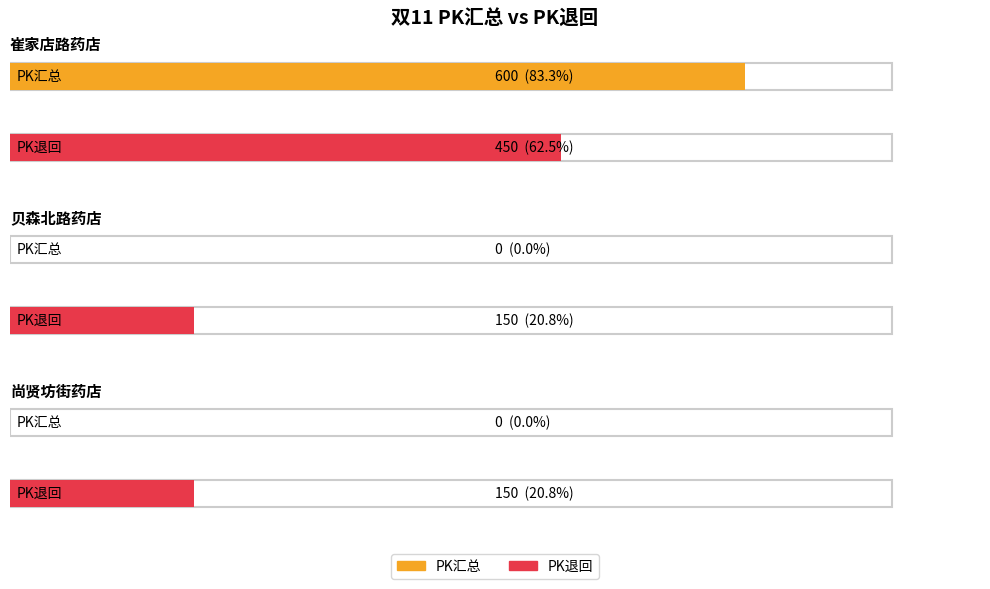

Which series has the largest total across all categories?

PK退回